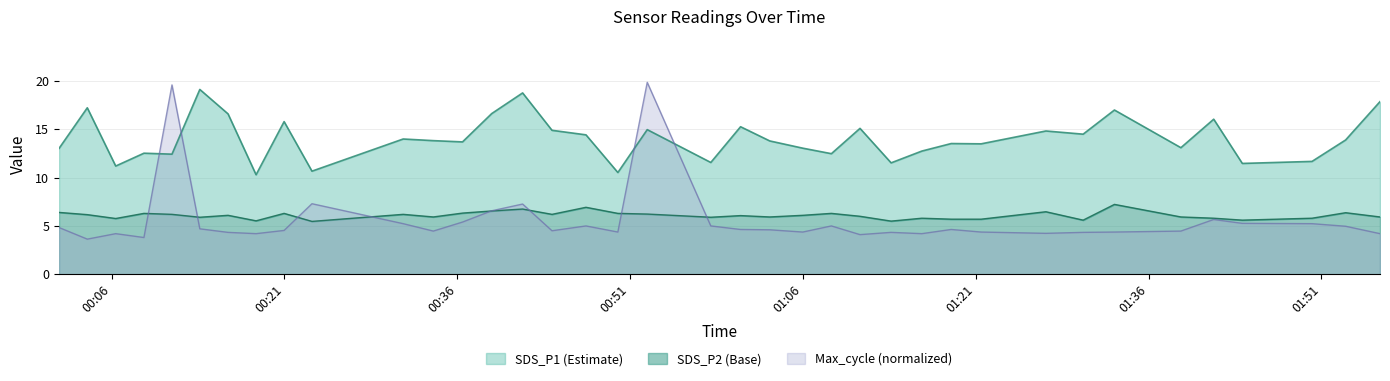

True or false: Max_cycle and SDS_P1 intersect in this chart.

True